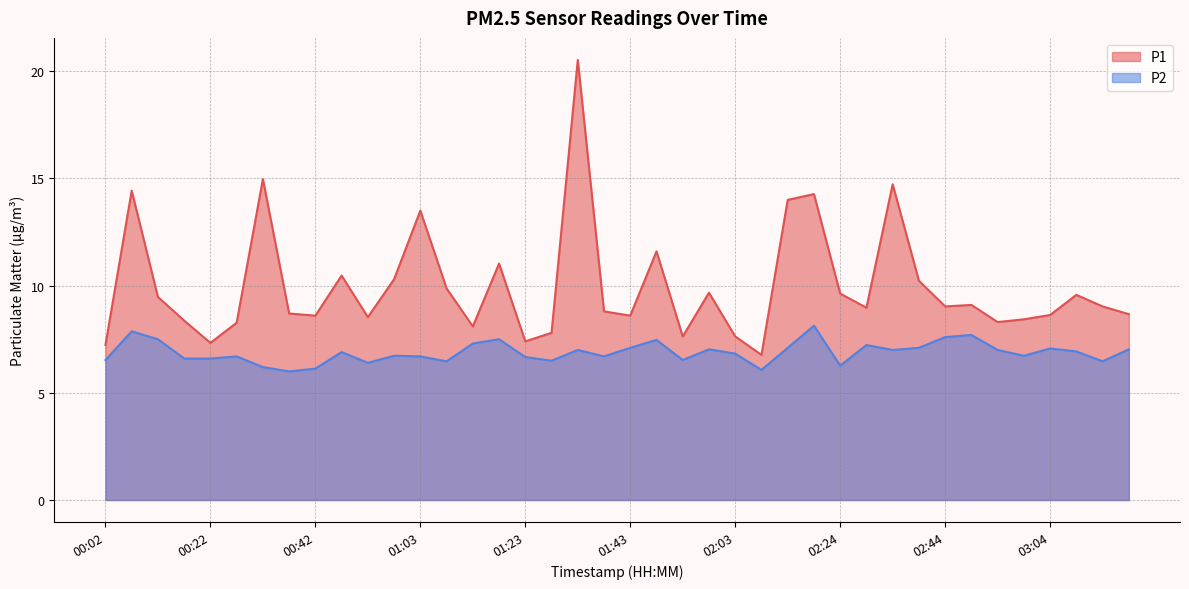

What are all the series names shown in the legend?

P1, P2